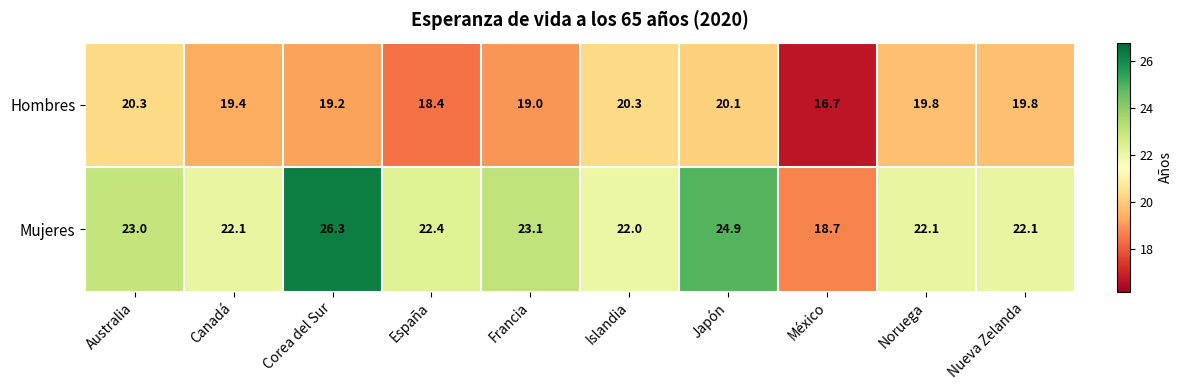

What is the difference between the Hombres values at Japón and México?

3.4